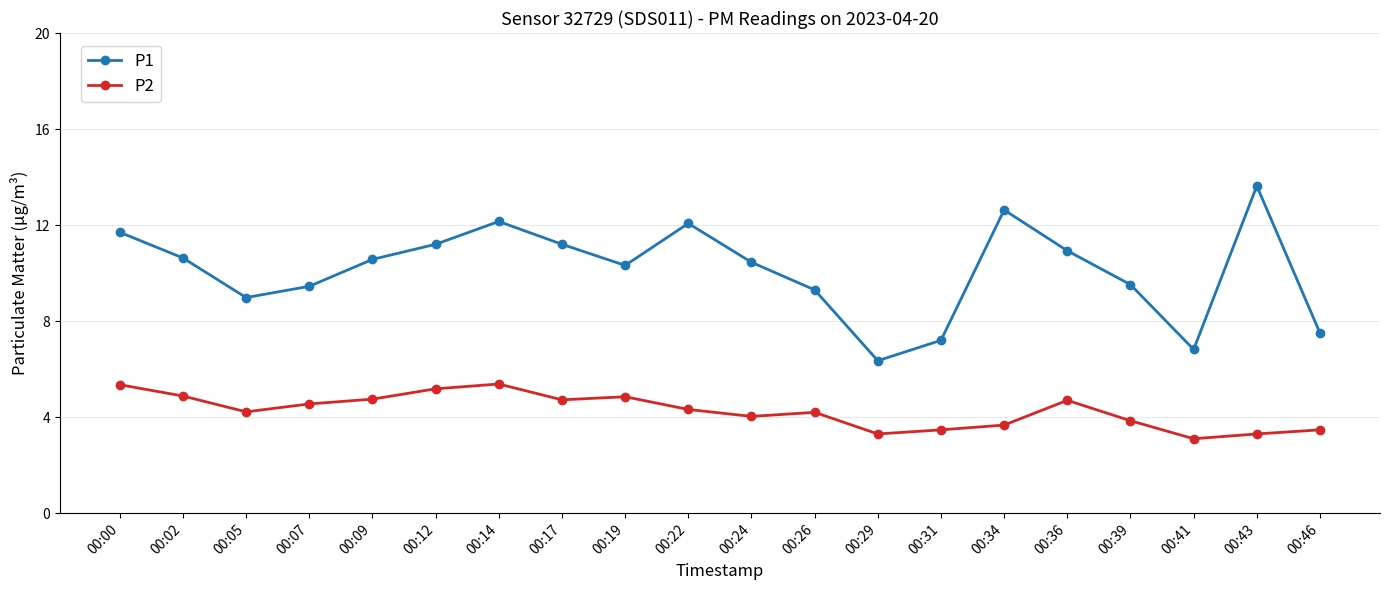

How many distinct data groups are displayed?

2